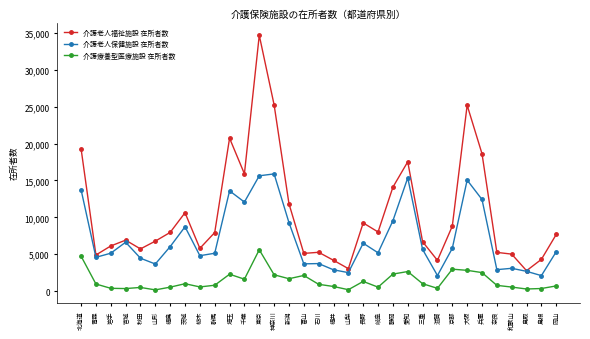

At 岐阜, list the series in order from smallest to largest.

介護療養型医療施設 在所者数, 介護老人保健施設 在所者数, 介護老人福祉施設 在所者数